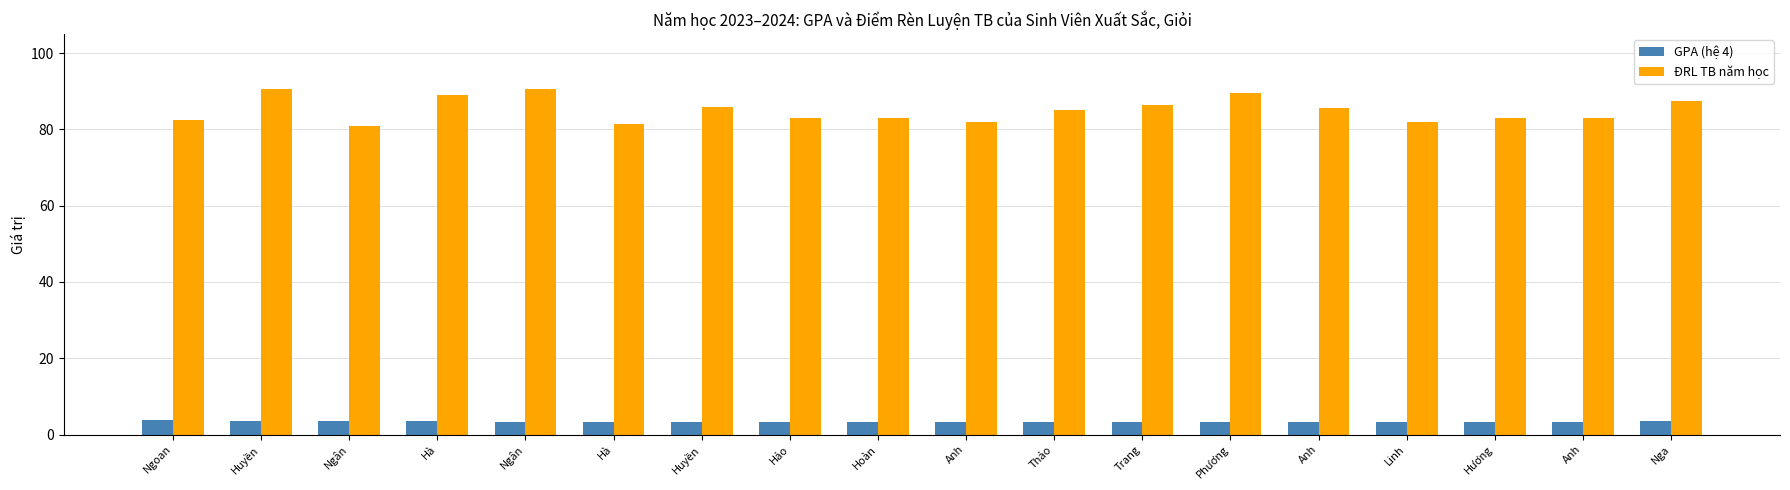

Read the ĐRL TB năm học value at Hảo.

83.0